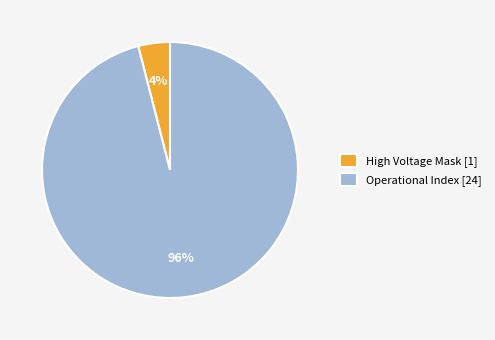

The High Voltage Mask [1] slice represents 12% of the pie. True or false?

False